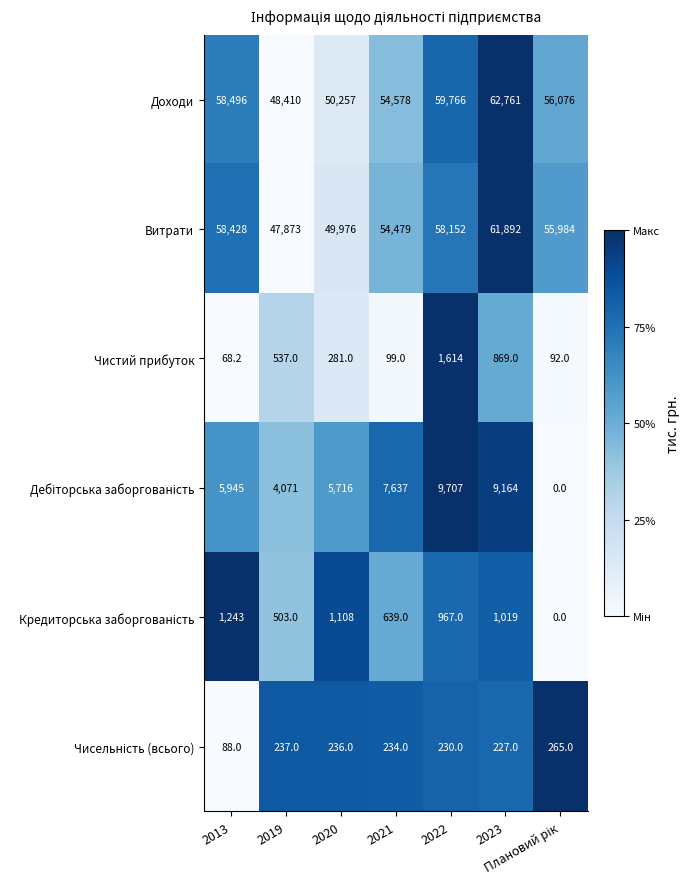

What is the approximate value of Витрати at 2021?

54479.0